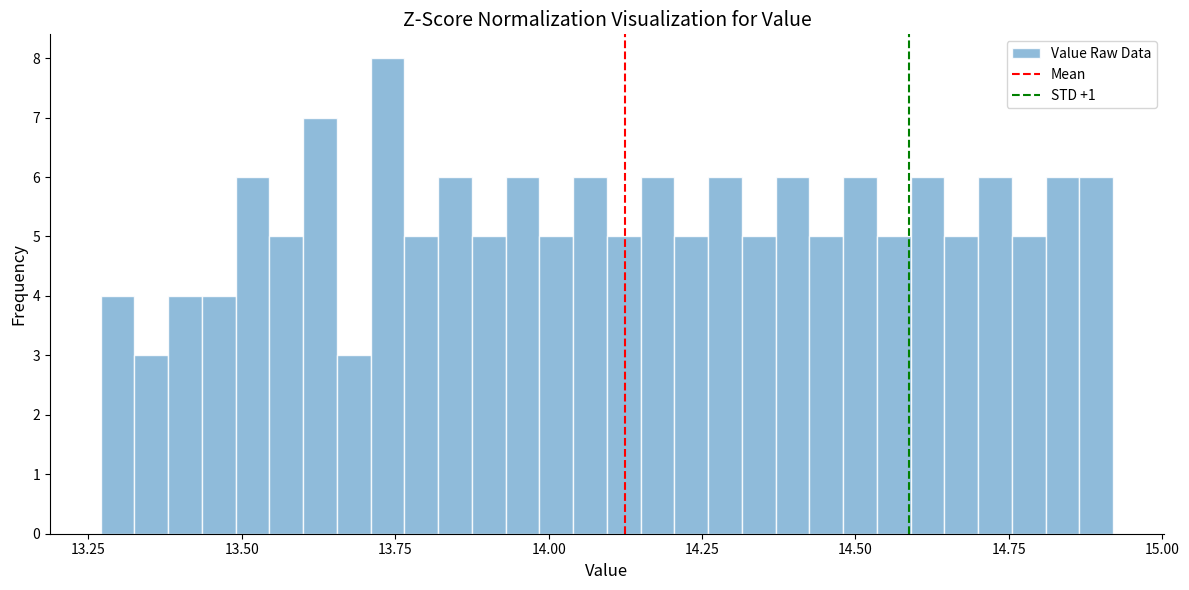

Around what value on the x-axis is the tallest bar? Give the approximate position of its centre, as read against the axis.

13.75